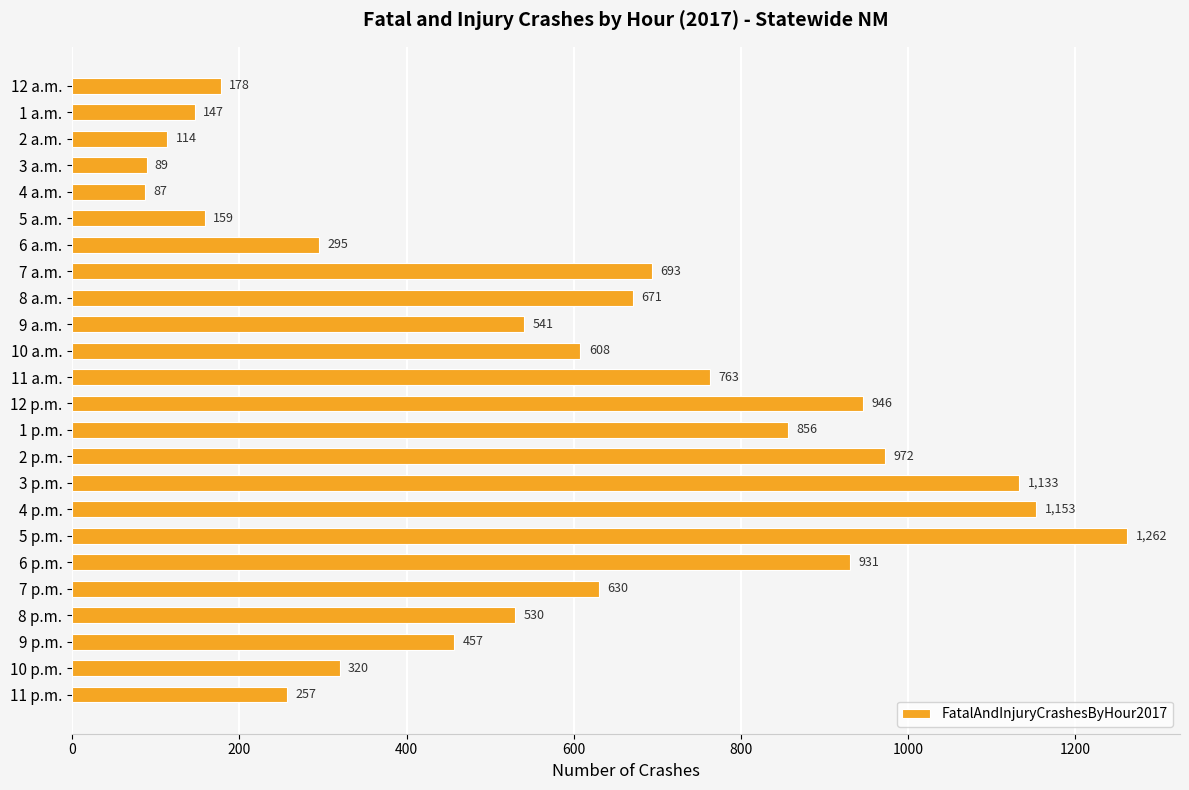

List the labels in order of value, largest first.

5 p.m., 4 p.m., 3 p.m., 2 p.m., 12 p.m., 6 p.m., 1 p.m., 11 a.m., 7 a.m., 8 a.m., 7 p.m., 10 a.m., 9 a.m., 8 p.m., 9 p.m., 10 p.m., 6 a.m., 11 p.m., 12 a.m., 5 a.m., 1 a.m., 2 a.m., 3 a.m., 4 a.m.